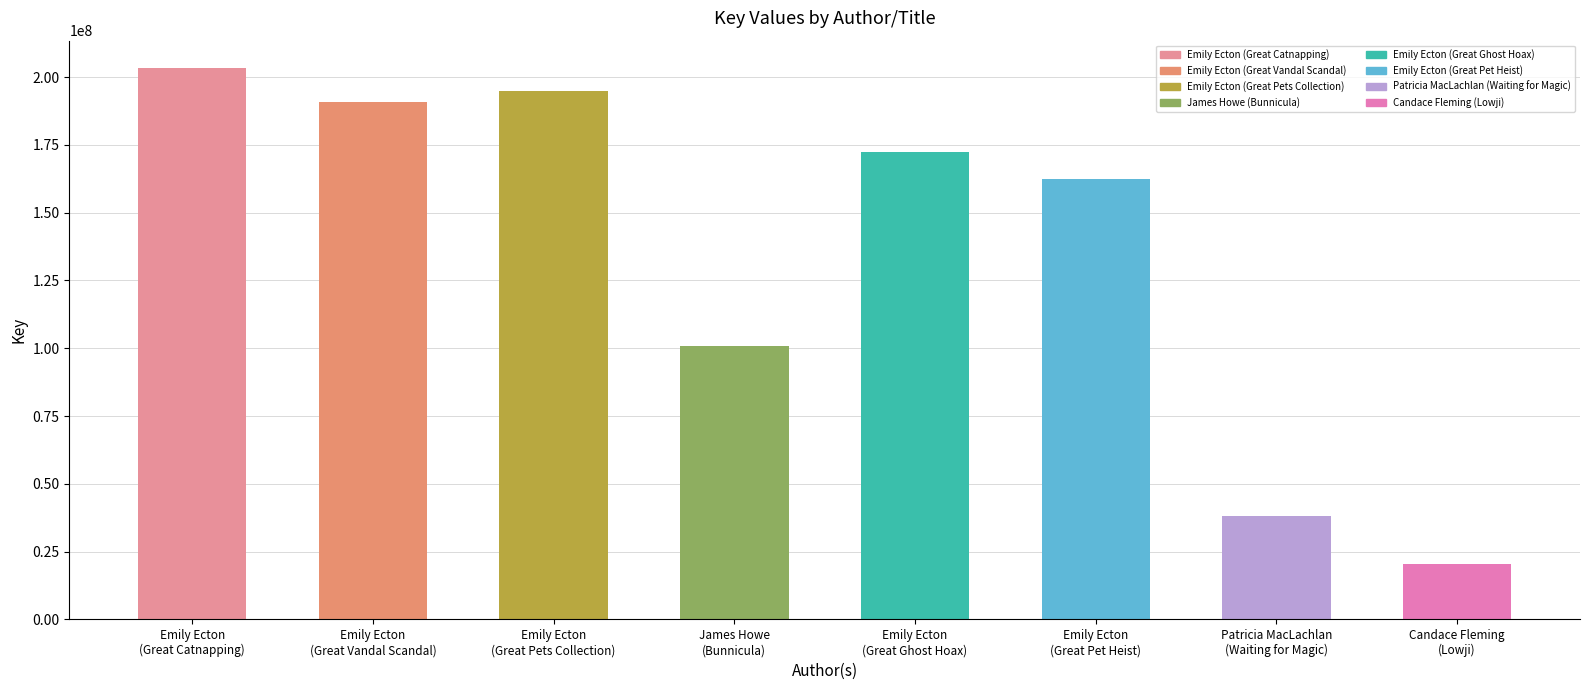

Which category has the lowest value across all series?

Candace Fleming
(Lowji)